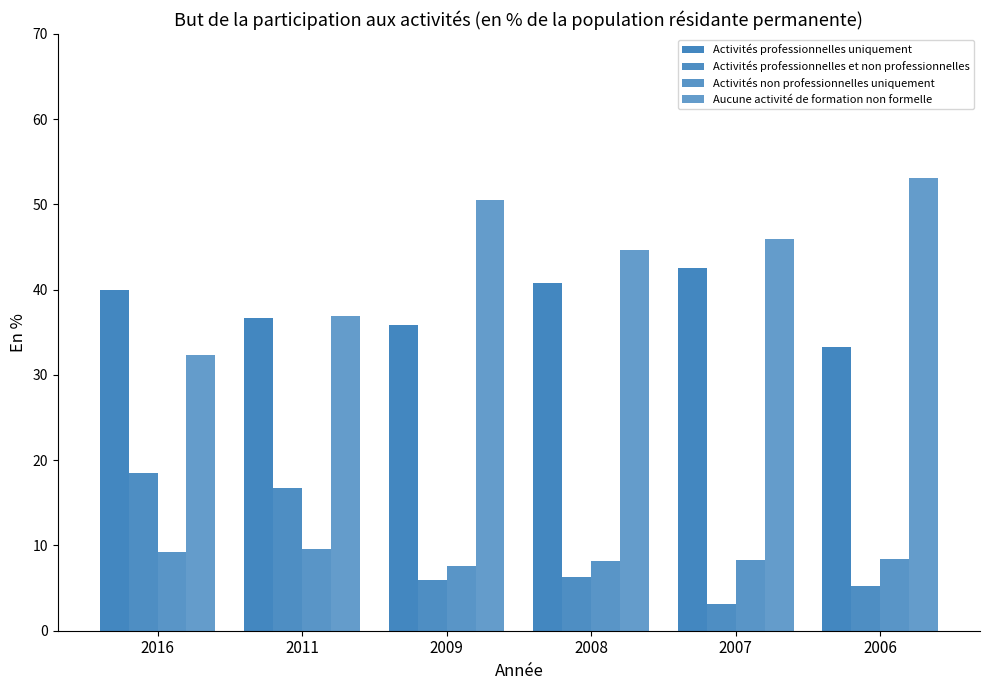

Are the bars grouped side by side (vs. stacked)?

Yes